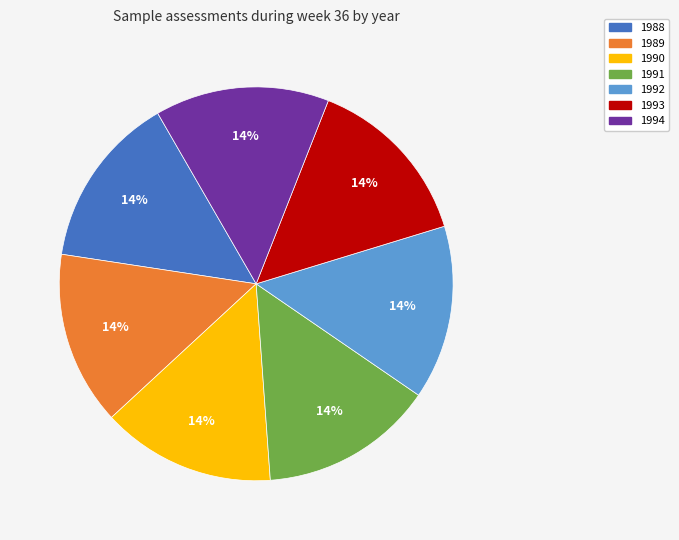

True or false: 1990 accounts for 22% of the total.

False